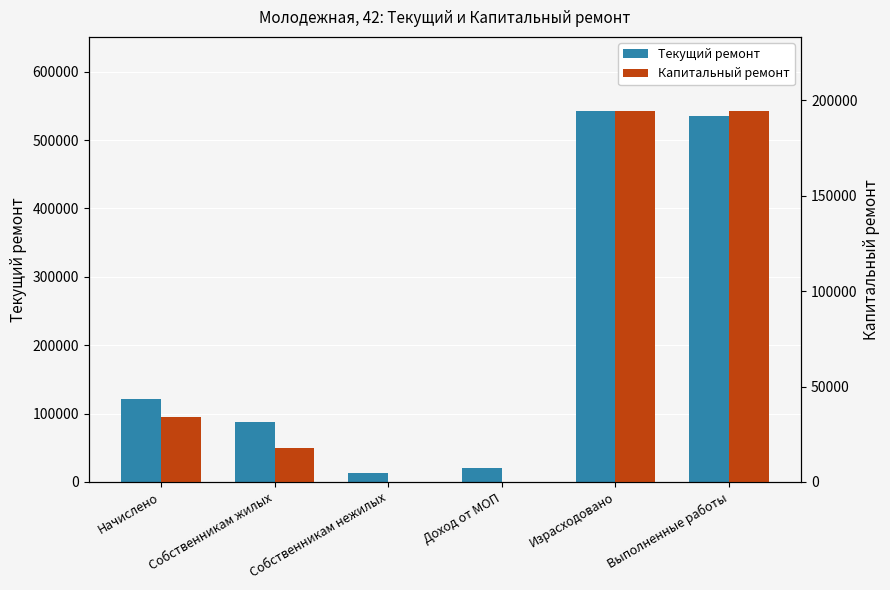

What is the total value across all series at Доход от МОП?

20471.8